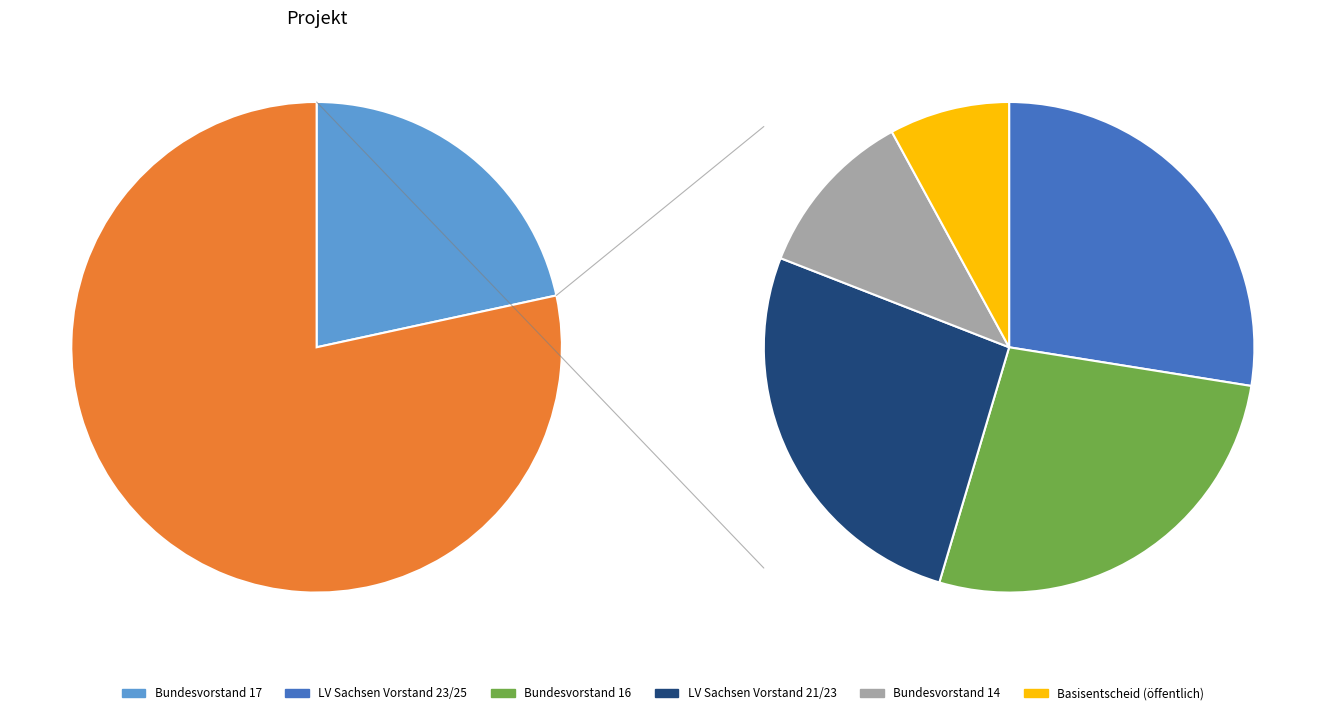

The LV Sachsen Vorstand 23/25 slice represents 22% of the pie. True or false?

True